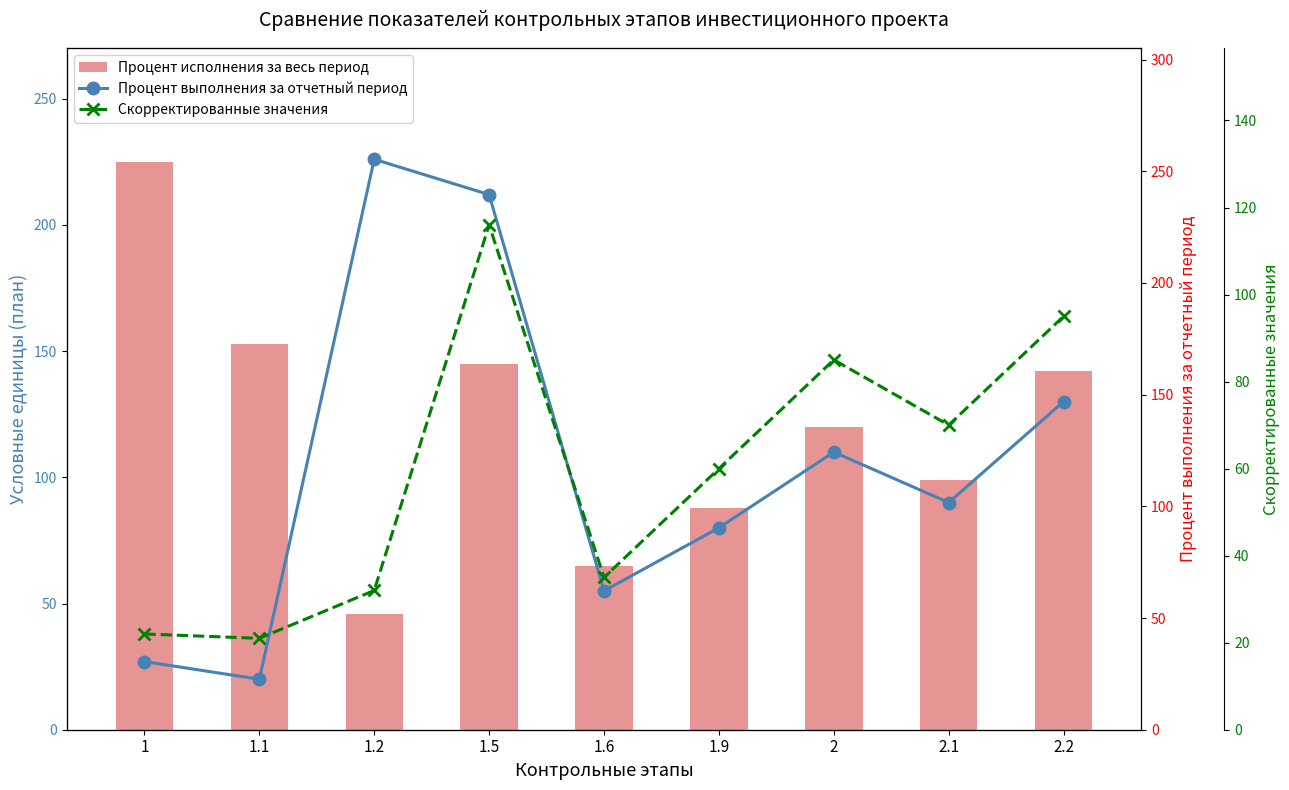

Reading left to right, what are all the values shown in this chart?

Процент выполнения за отчетный период: 27	20	226	212	55	80	110	90	130
Процент исполнения за весь период: 225	153	46	145	65	88	120	99	142
Скорректированные значения: 22	21	32	116	35	60	85	70	95